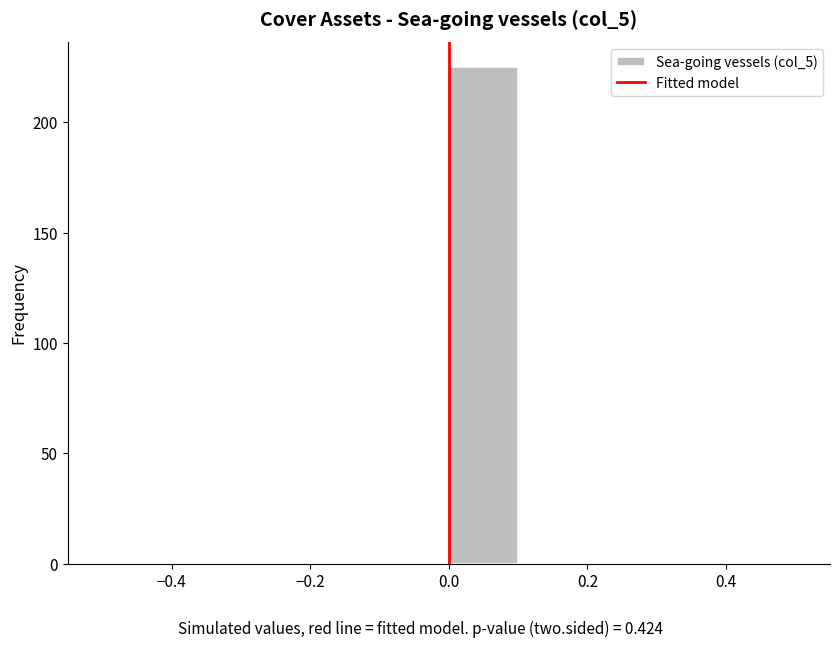

Over which range of the x-axis is the bar tallest?

0.0 to 0.1